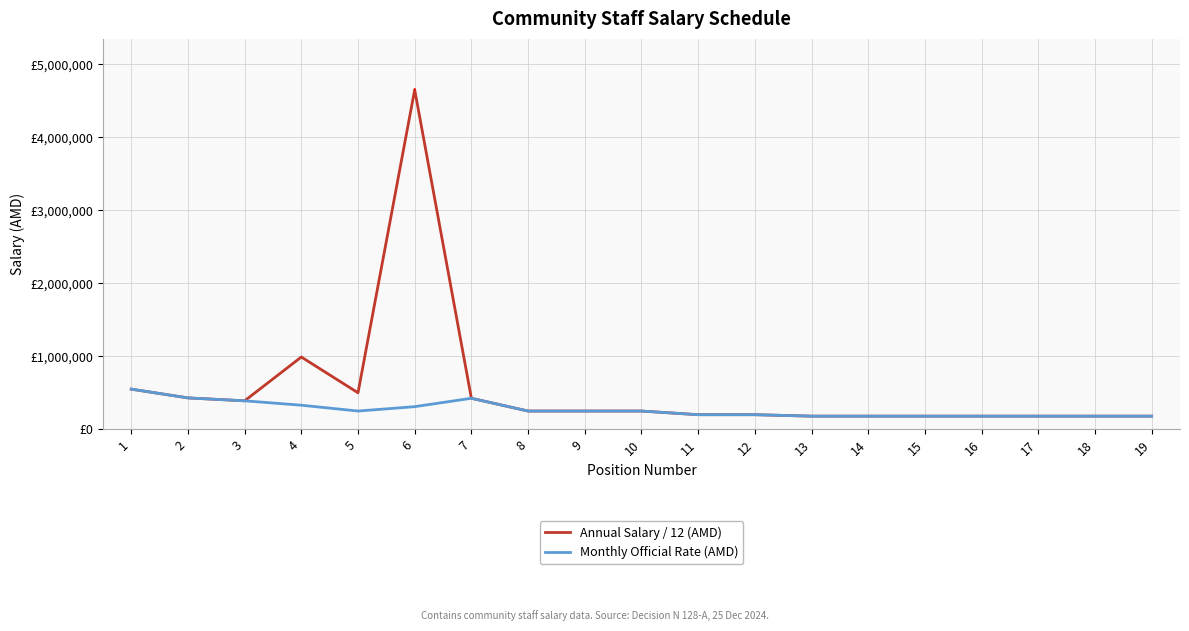

Does the chart display data point markers on the line(s)?

No